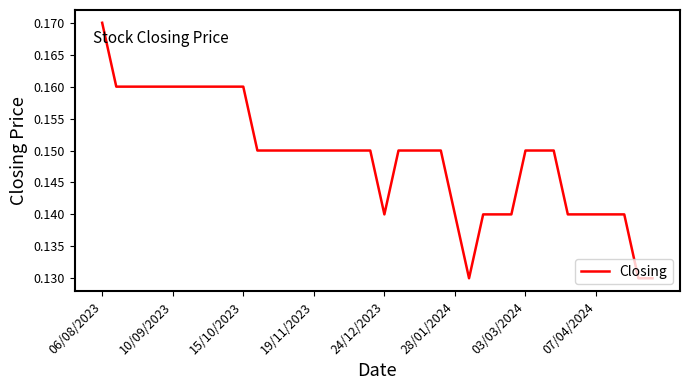

How many lines are shown in the chart?

1